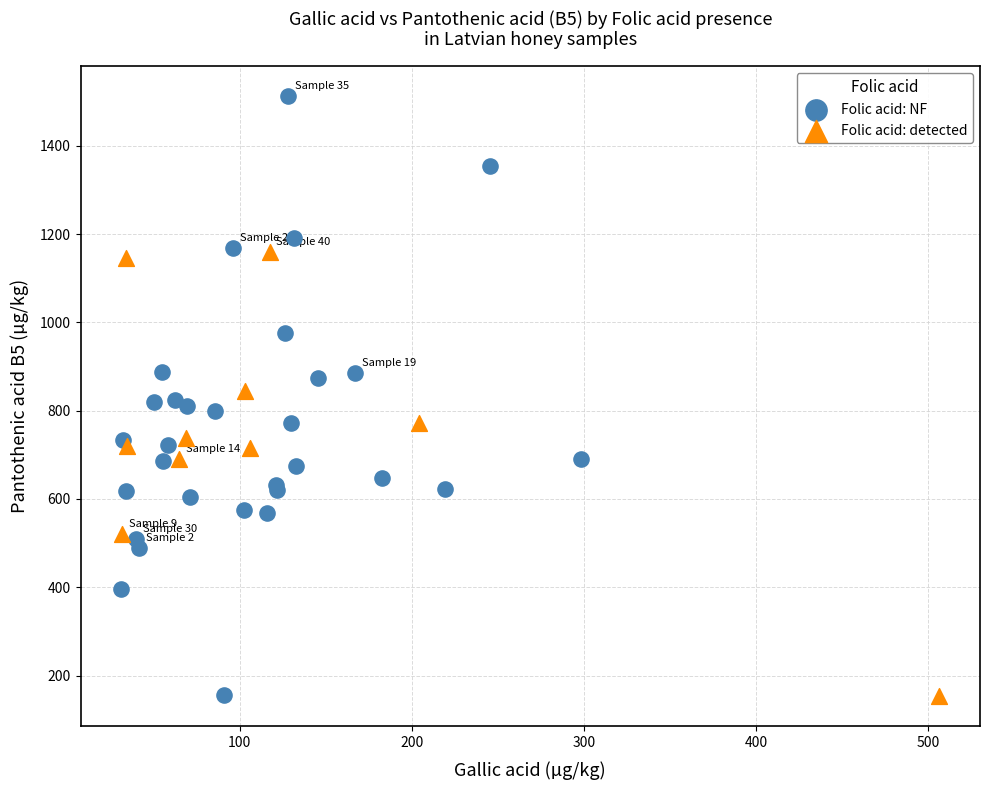

Which series has the largest Y range (max minus min)?

Folic acid: NF